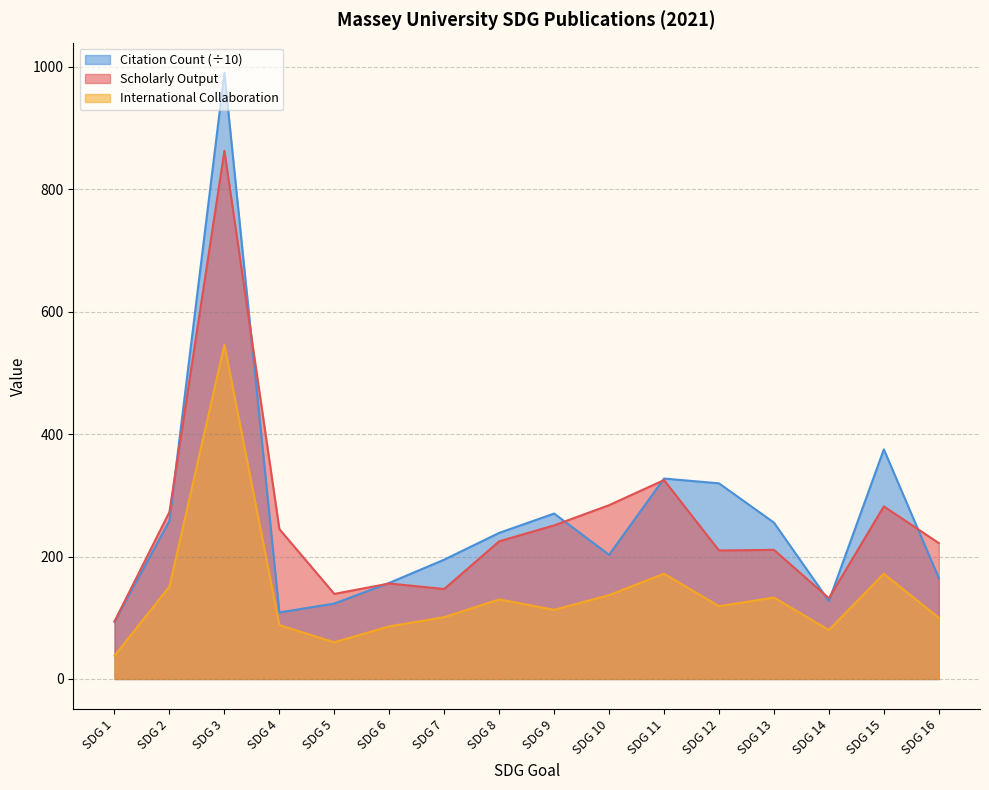

How many interior local peaks does the Scholarly Output series have?

5